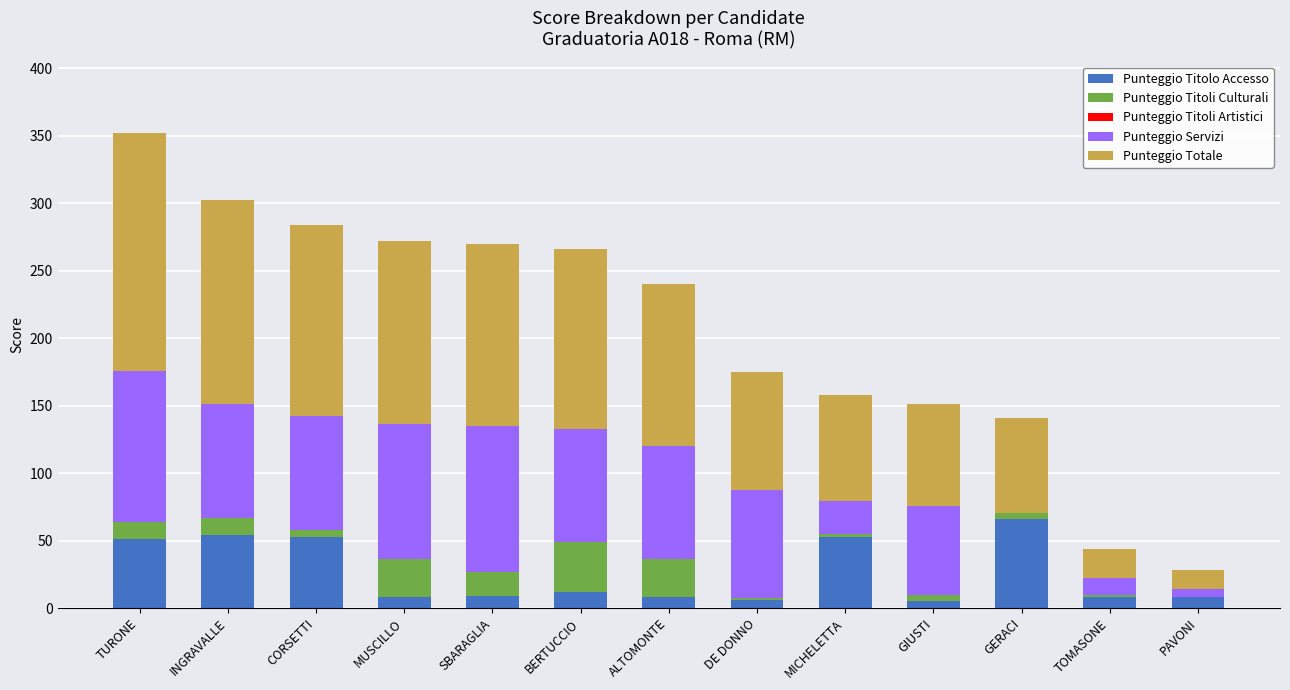

At which category is the sum across all series the highest?

TURONE